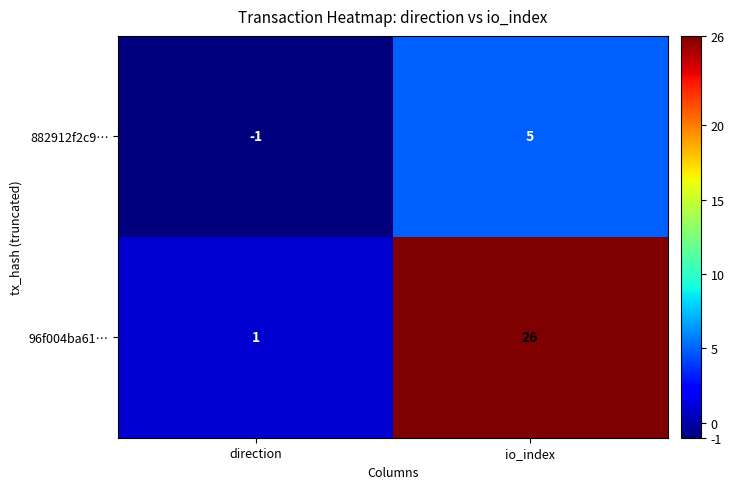

Reading right to left, extract all data points from this chart.

882912f2c9…: io_index=5	direction=-1
96f004ba61…: io_index=26	direction=1